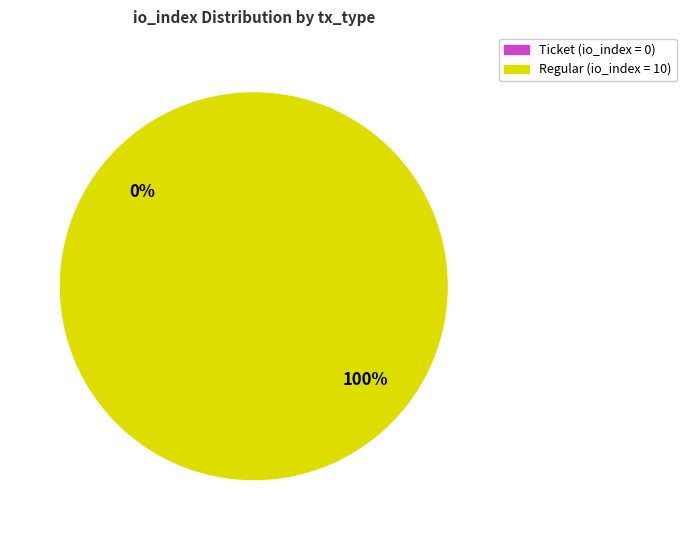

To the nearest percent, what is the combined percentage of tx_type: Ticket (io_index=0) and tx_type: Regular (io_index=10)?

100%